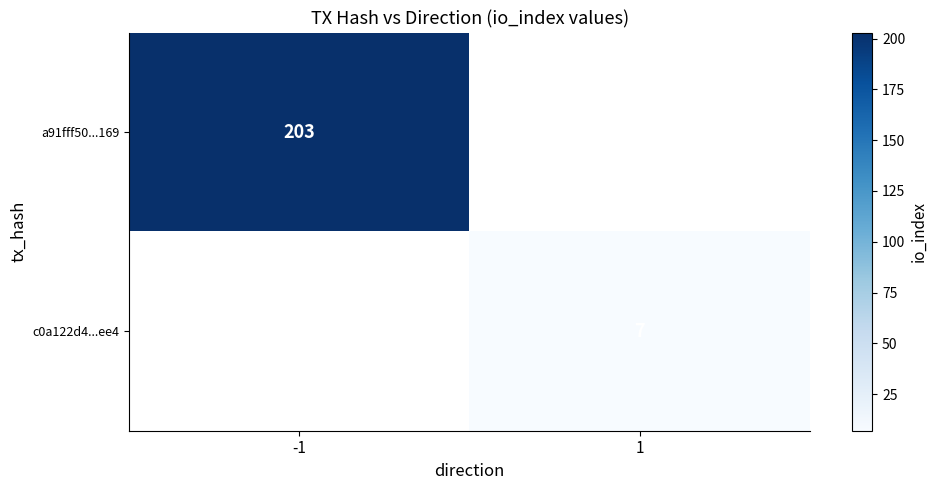

The value of c0a122d4...ee4 at 1 is 7. True or false?

True